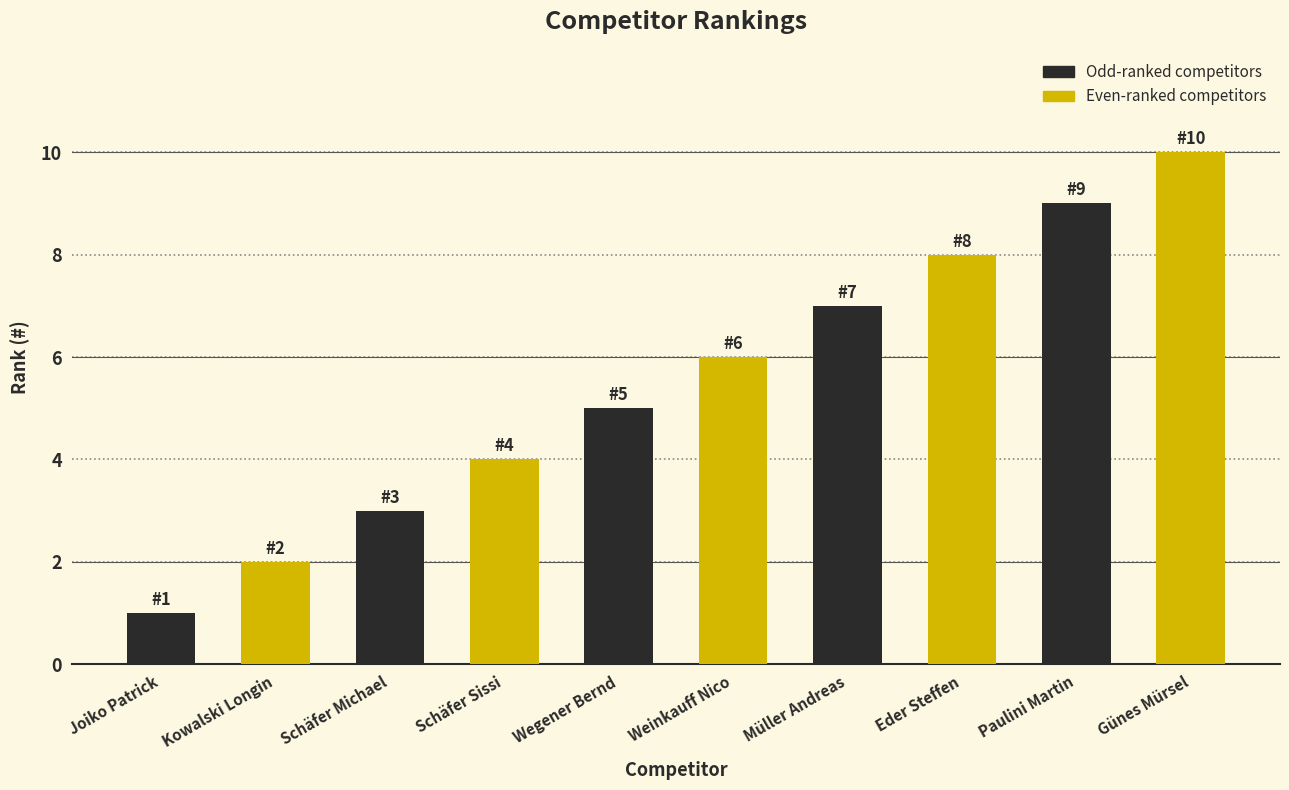

Which category has the lowest value across all series?

Joiko Patrick